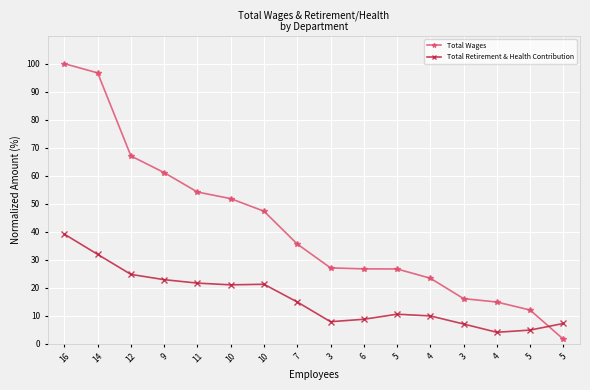

Does the chart display data point markers on the line(s)?

Yes